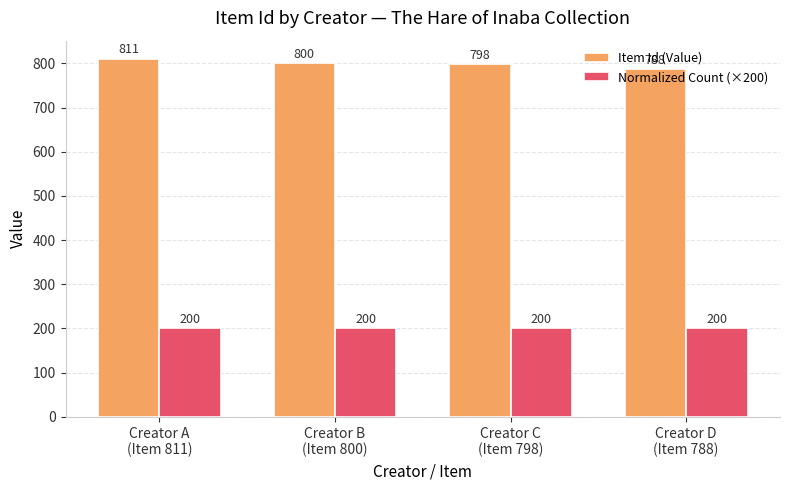

Is it true that Item Id (Value) equals 1212 at Creator D
(Item 788)?

False